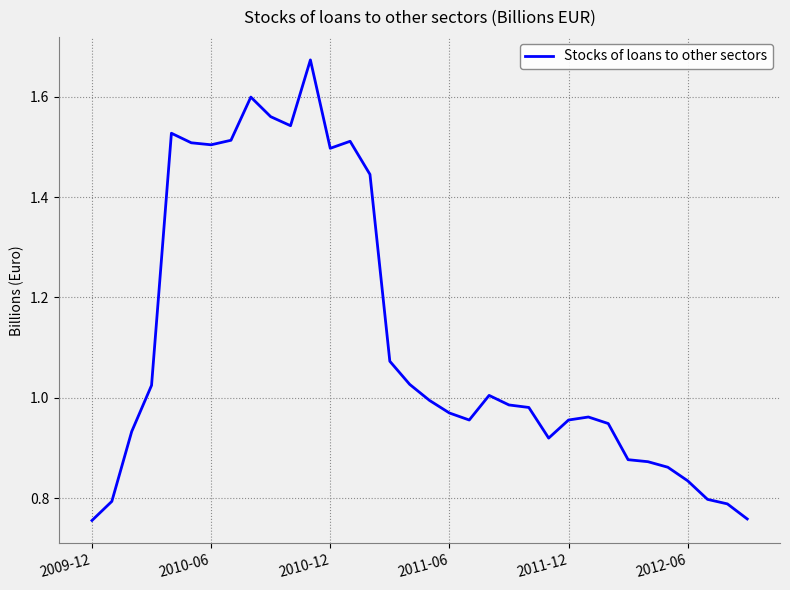

True or false: the data has more than 1 interior local peaks.

True